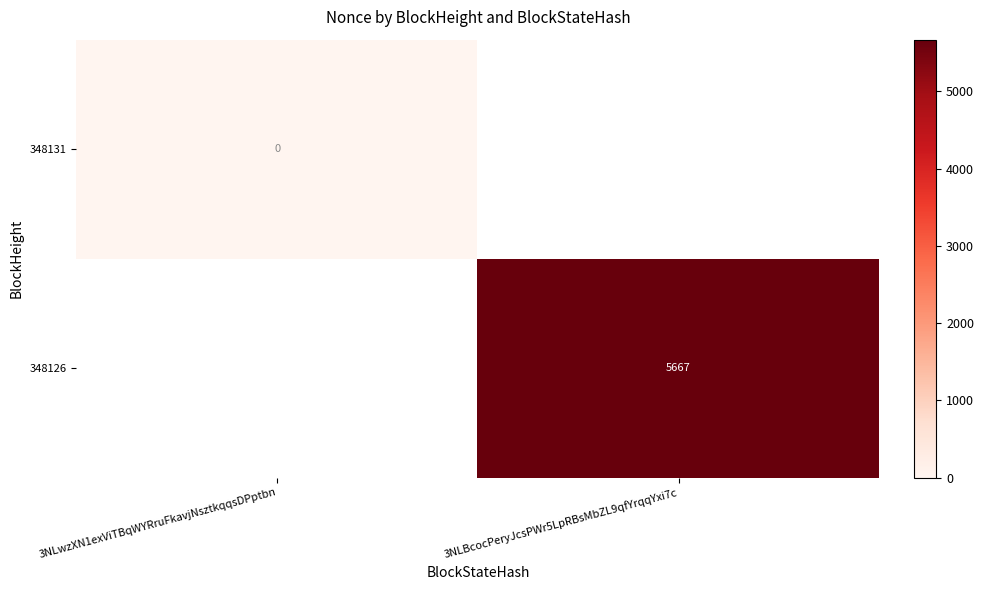

The 348126 series shows 2881 at 3NLBcocPeryJcsPWr5LpRBsMbZL9qfYrqqYxi7c. True or false?

False